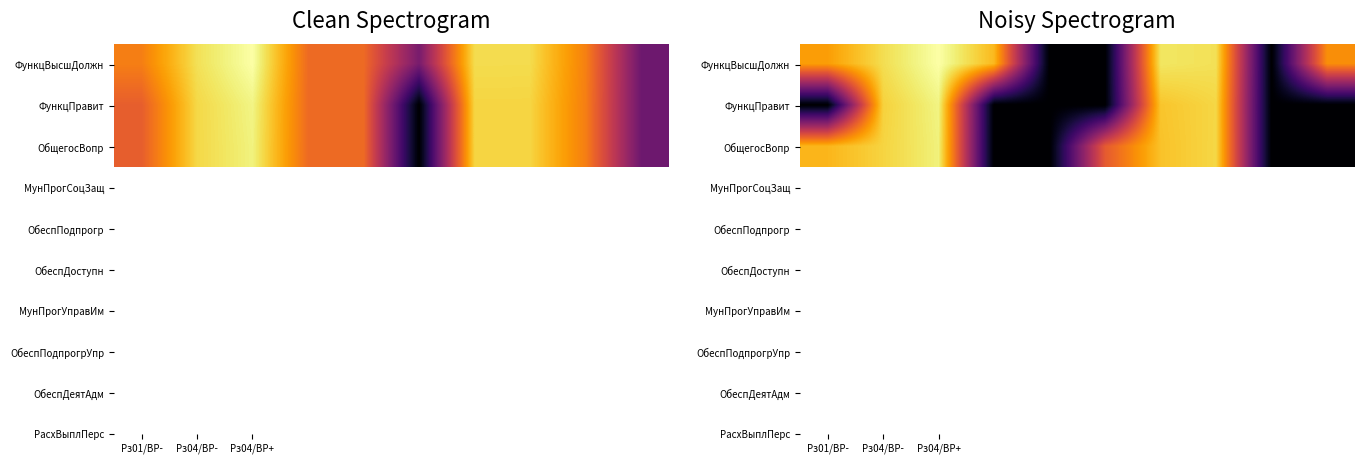

Count the number of categories in the chart.

10